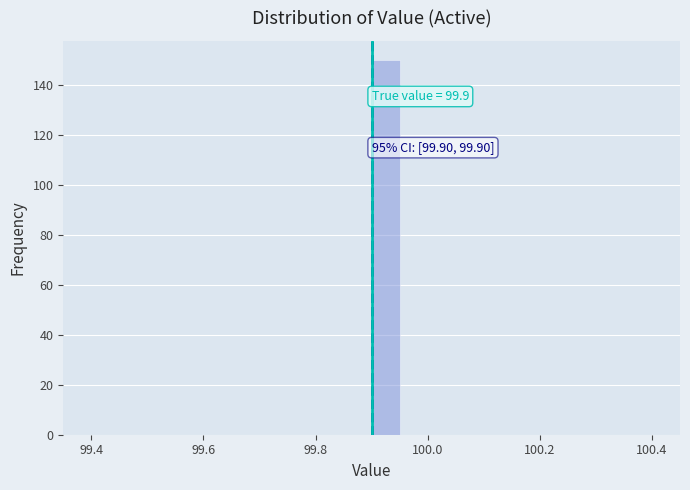

Read against the x-axis, roughly where is the centre of the tallest bar?

99.92